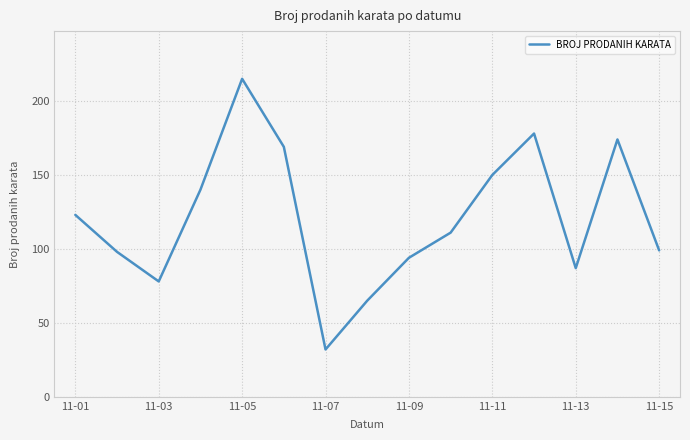

What is the smallest value displayed?

32